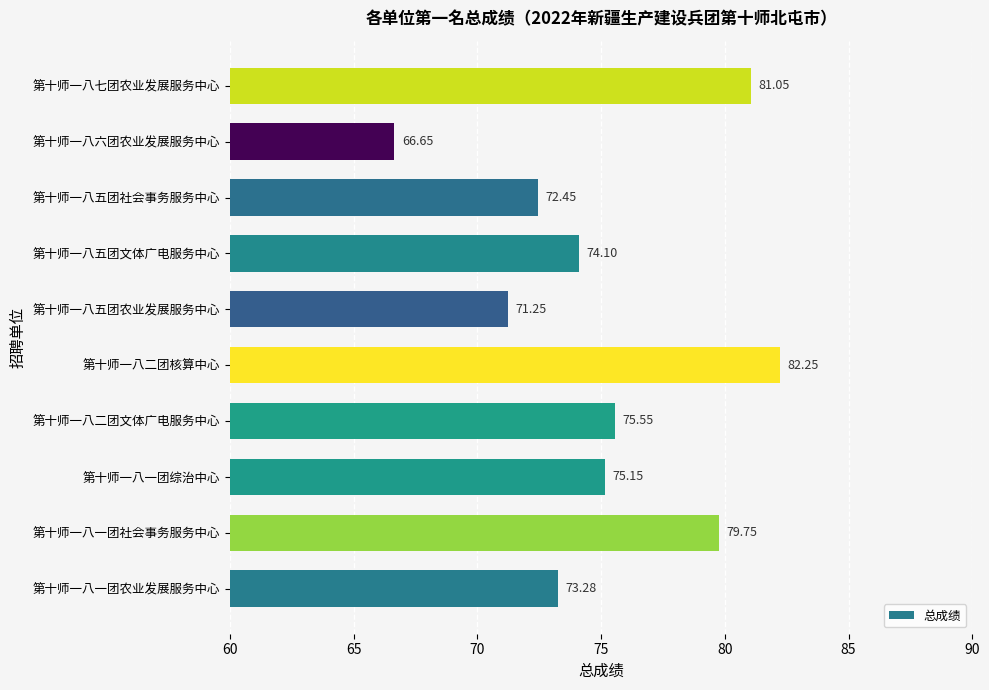

What is the ratio of the value at 第十师一八五团社会事务服务中心 to the value at 第十师一八五团文体广电服务中心?

1.0